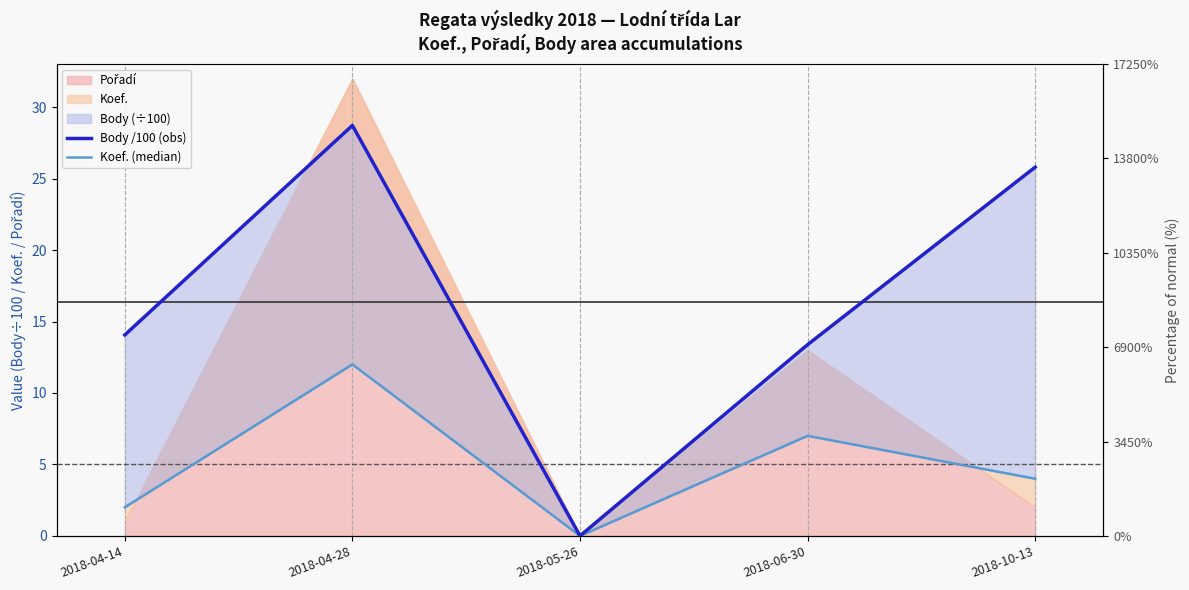

Reading left to right, list all the values displayed in this chart.

Body /100 (obs): 2018-04-14=14.1	2018-04-28=28.7	2018-05-26=0.0	2018-06-30=13.4	2018-10-13=25.8
Koef. (median): 2018-04-14=2.0	2018-04-28=12.0	2018-05-26=0.0	2018-06-30=7.0	2018-10-13=4.0